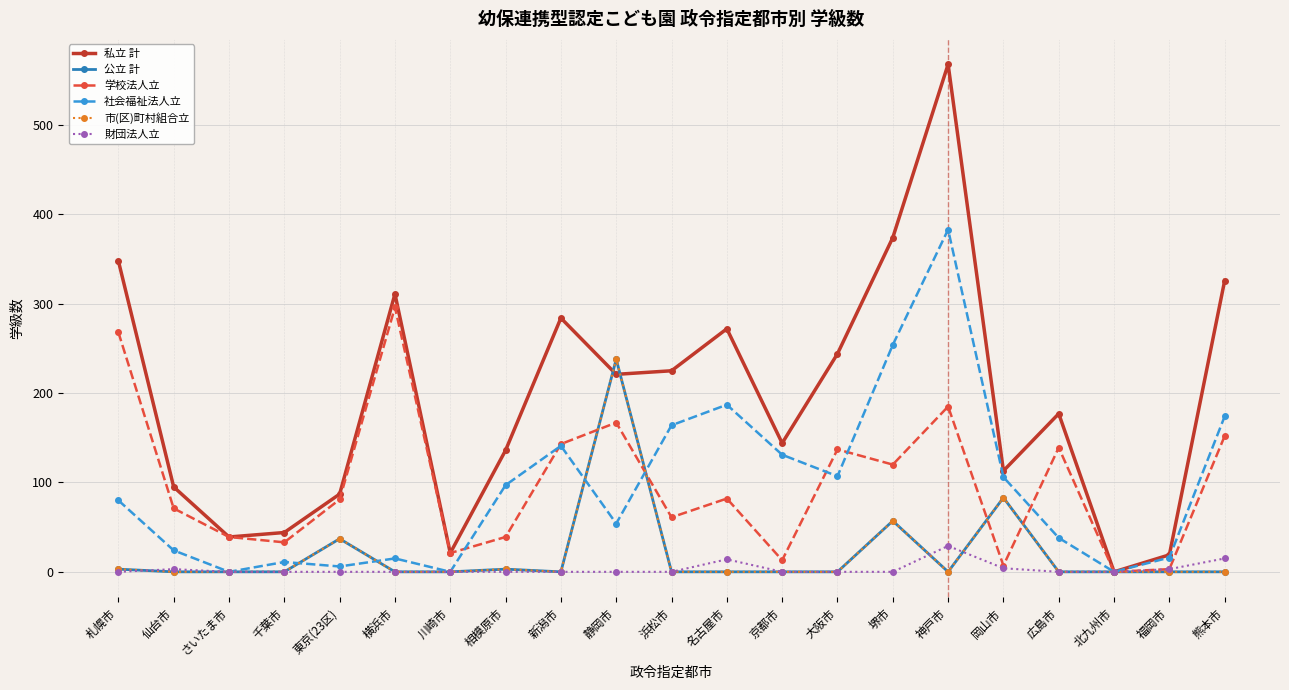

Reading left to right, what are all the values shown in this chart?

私立 計: 札幌市=348	仙台市=95	さいたま市=39	千葉市=44	東京(23区)=87	横浜市=311	川崎市=21	相模原市=136	新潟市=284	静岡市=221	浜松市=225	名古屋市=272	京都市=144	大阪市=244	堺市=374	神戸市=568	岡山市=113	広島市=177	北九州市=0	福岡市=19	熊本市=326
公立 計: 札幌市=3	仙台市=0	さいたま市=0	千葉市=0	東京(23区)=37	横浜市=0	川崎市=0	相模原市=3	新潟市=0	静岡市=238	浜松市=0	名古屋市=0	京都市=0	大阪市=0	堺市=57	神戸市=0	岡山市=83	広島市=0	北九州市=0	福岡市=0	熊本市=0
学校法人立: 札幌市=268	仙台市=71	さいたま市=39	千葉市=33	東京(23区)=81	横浜市=296	川崎市=21	相模原市=39	新潟市=143	静岡市=167	浜松市=61	名古屋市=82	京都市=13	大阪市=137	堺市=120	神戸市=185	岡山市=7	広島市=139	北九州市=0	福岡市=3	熊本市=152
社会福祉法人立: 札幌市=80	仙台市=24	さいたま市=0	千葉市=11	東京(23区)=6	横浜市=15	川崎市=0	相模原市=97	新潟市=141	静岡市=54	浜松市=164	名古屋市=187	京都市=131	大阪市=107	堺市=254	神戸市=383	岡山市=106	広島市=38	北九州市=0	福岡市=16	熊本市=174
市(区)町村組合立: 札幌市=3	仙台市=0	さいたま市=0	千葉市=0	東京(23区)=37	横浜市=0	川崎市=0	相模原市=3	新潟市=0	静岡市=238	浜松市=0	名古屋市=0	京都市=0	大阪市=0	堺市=57	神戸市=0	岡山市=83	広島市=0	北九州市=0	福岡市=0	熊本市=0
財団法人立: 札幌市=0	仙台市=3	さいたま市=0	千葉市=0	東京(23区)=0	横浜市=0	川崎市=0	相模原市=0	新潟市=0	静岡市=0	浜松市=0	名古屋市=14	京都市=0	大阪市=0	堺市=0	神戸市=29	岡山市=4	広島市=0	北九州市=0	福岡市=3	熊本市=15